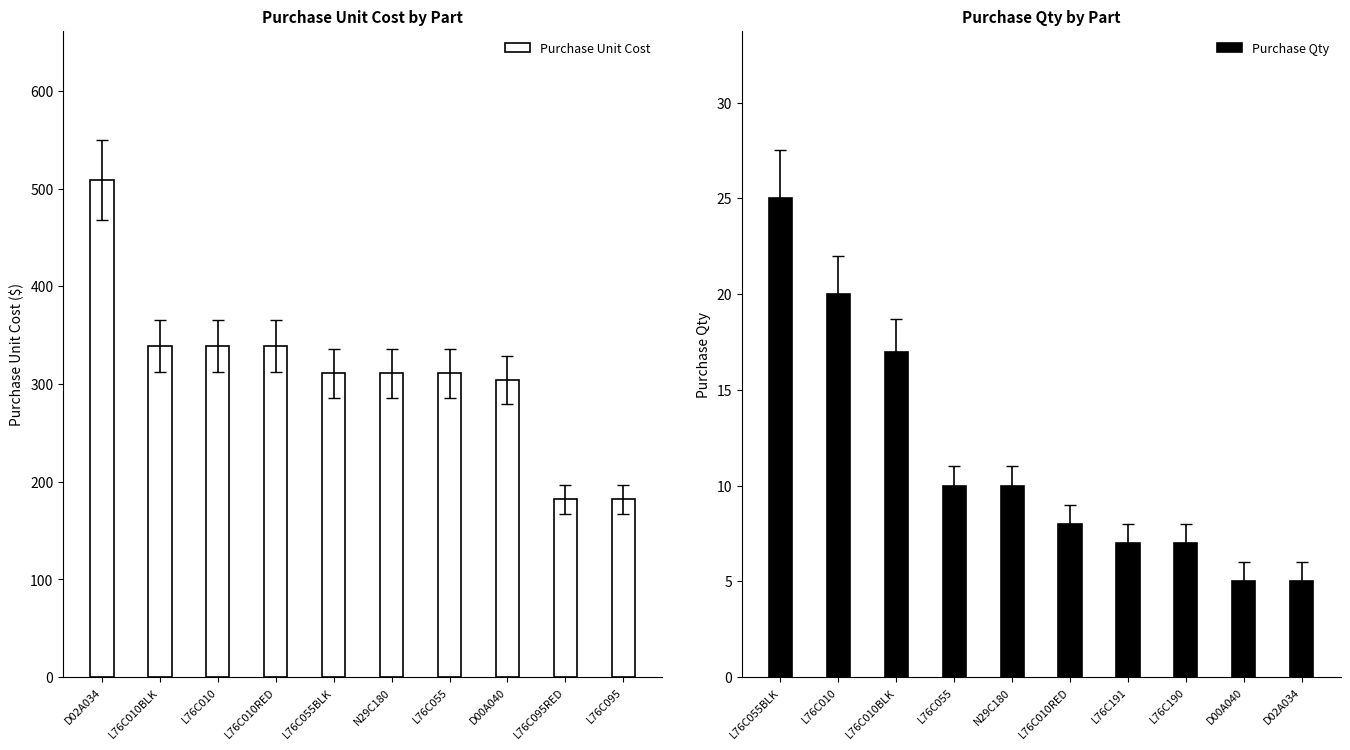

What is the average value of the Purchase Unit Cost series?

313